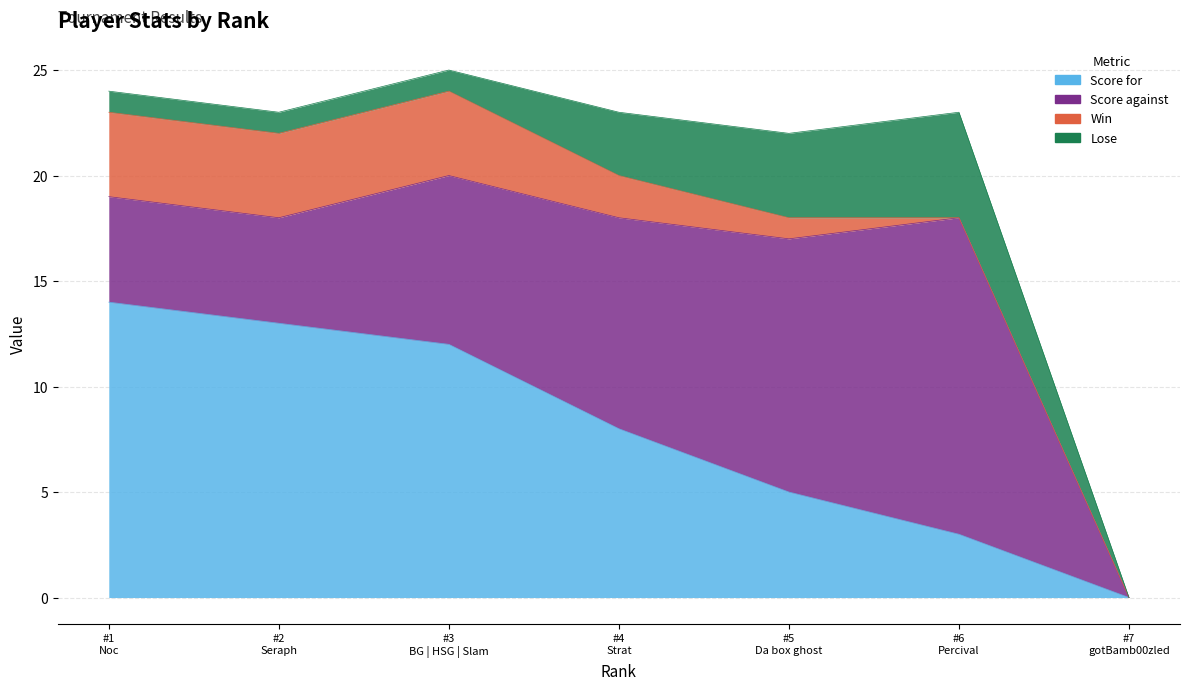

At which category does the chart reach its peak across all series?

Percival